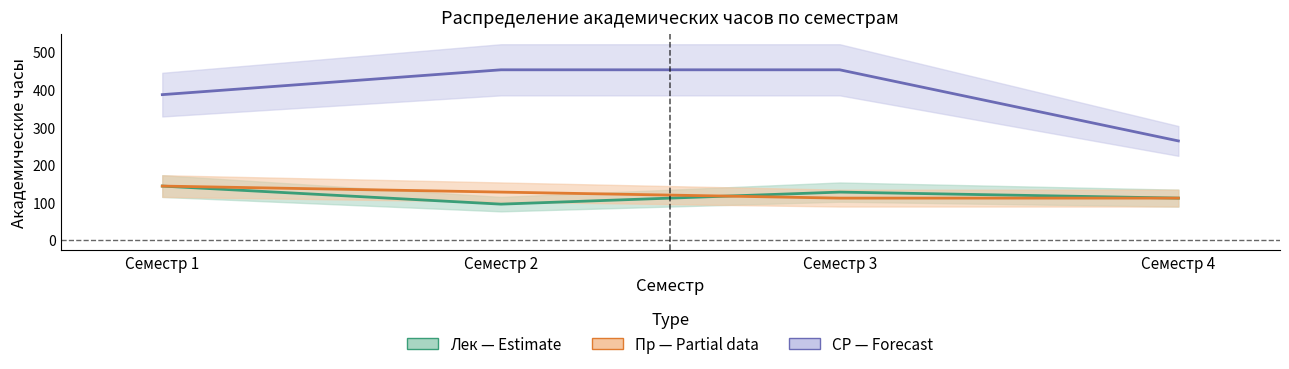

What is the sum of all Лек values?

480